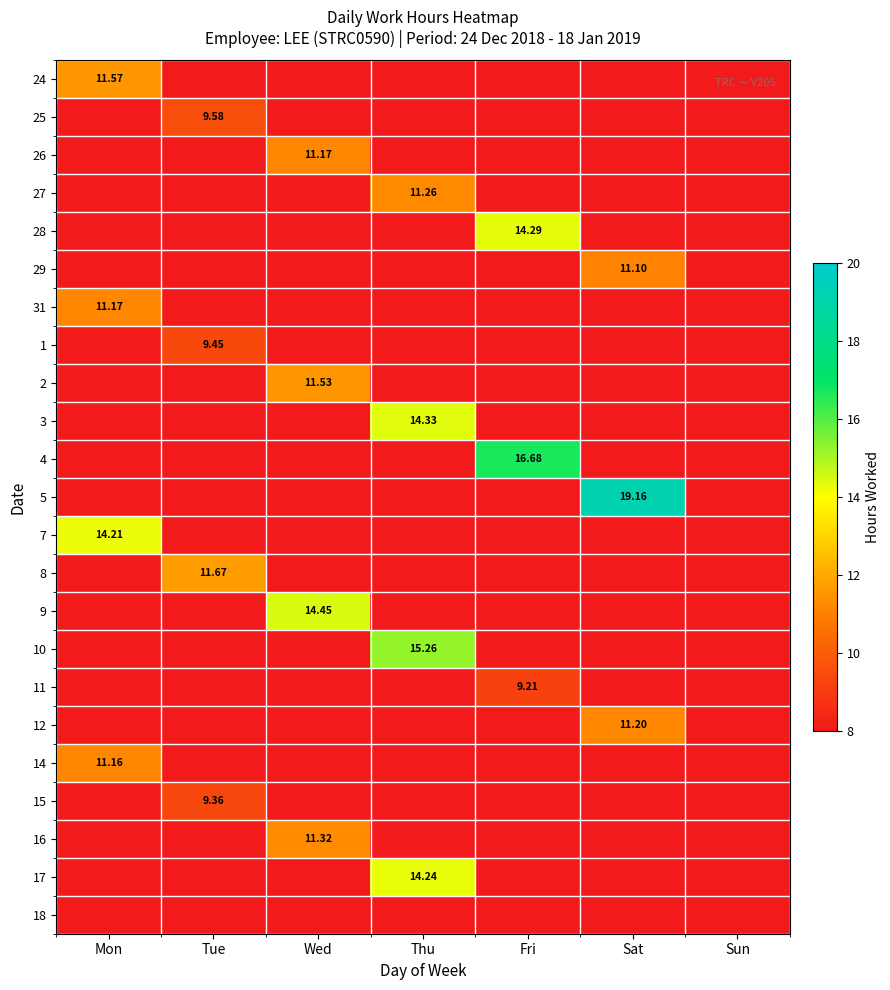

List the labels in order of 9 value, largest first.

Mon, Tue, Wed, Thu, Fri, Sat, Sun